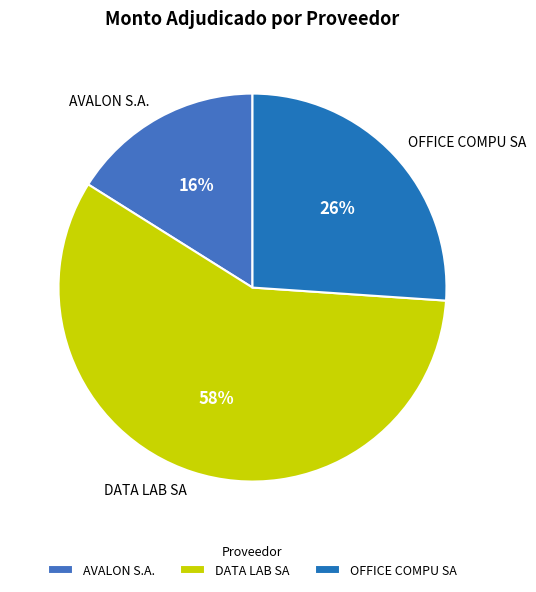

To the nearest percent, what percentage of the pie is DATA LAB SA?

58%